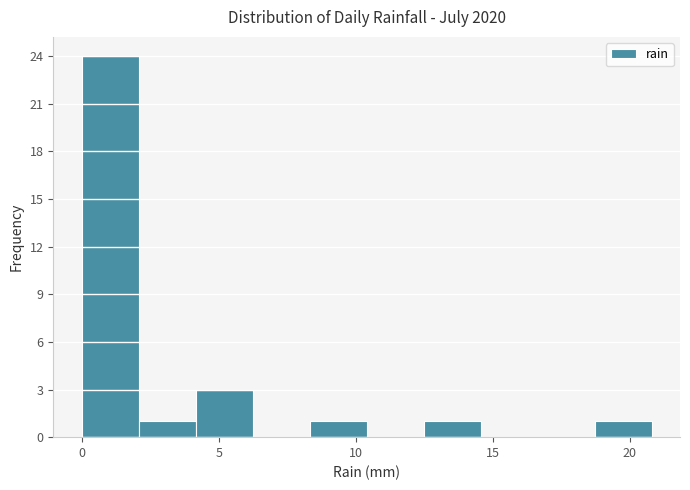

How tall is the bar that spans 18.5 to 21.0 on the x-axis? Neither the bar edges nor the heights are printed on the chart, so give them approximately, as read against the axes.

1